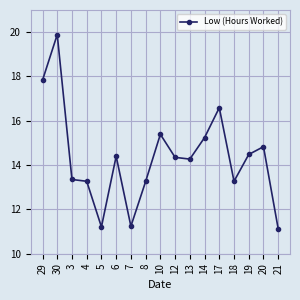

Where is the first local maximum?

30